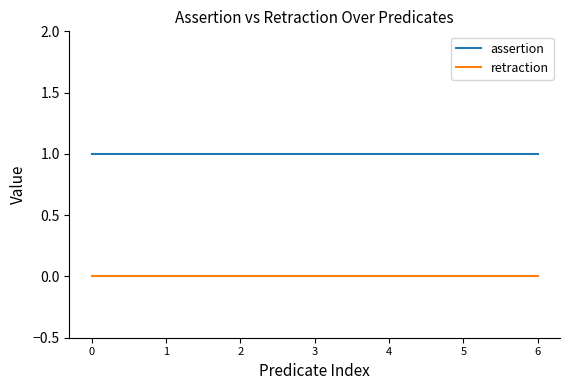

Reading left to right, list all the values displayed in this chart.

assertion: 1	1	1	1	1	1	1
retraction: 0	0	0	0	0	0	0